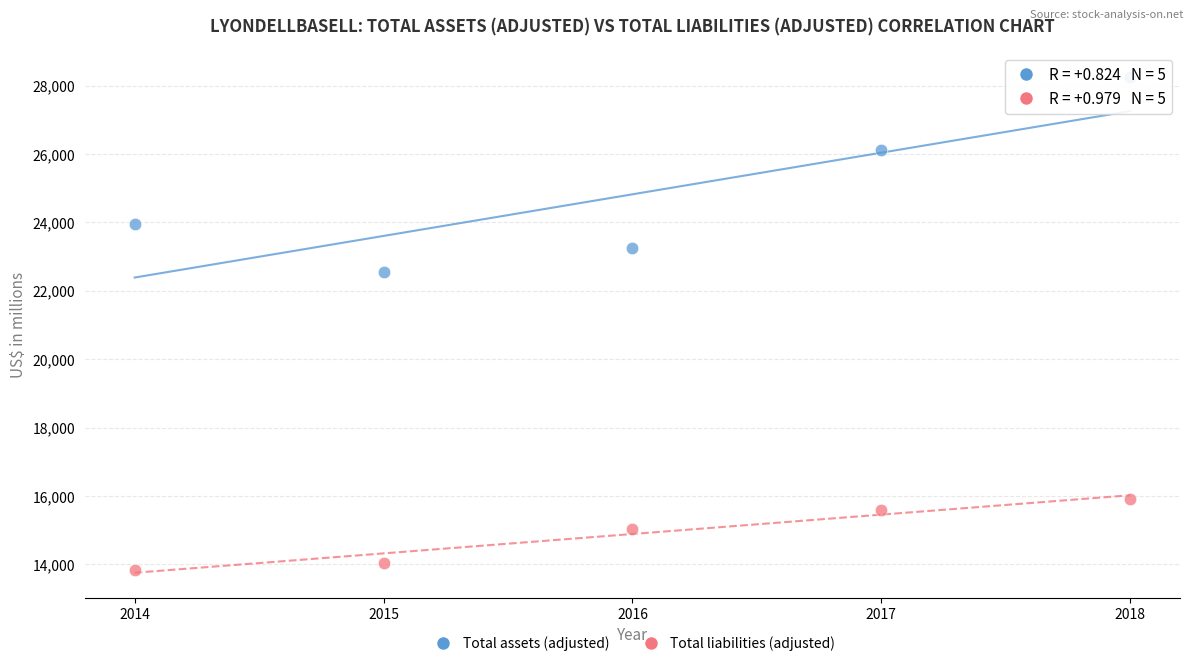

In the Total liabilities (adjusted) series, what Y value is closest to 14877?

15038